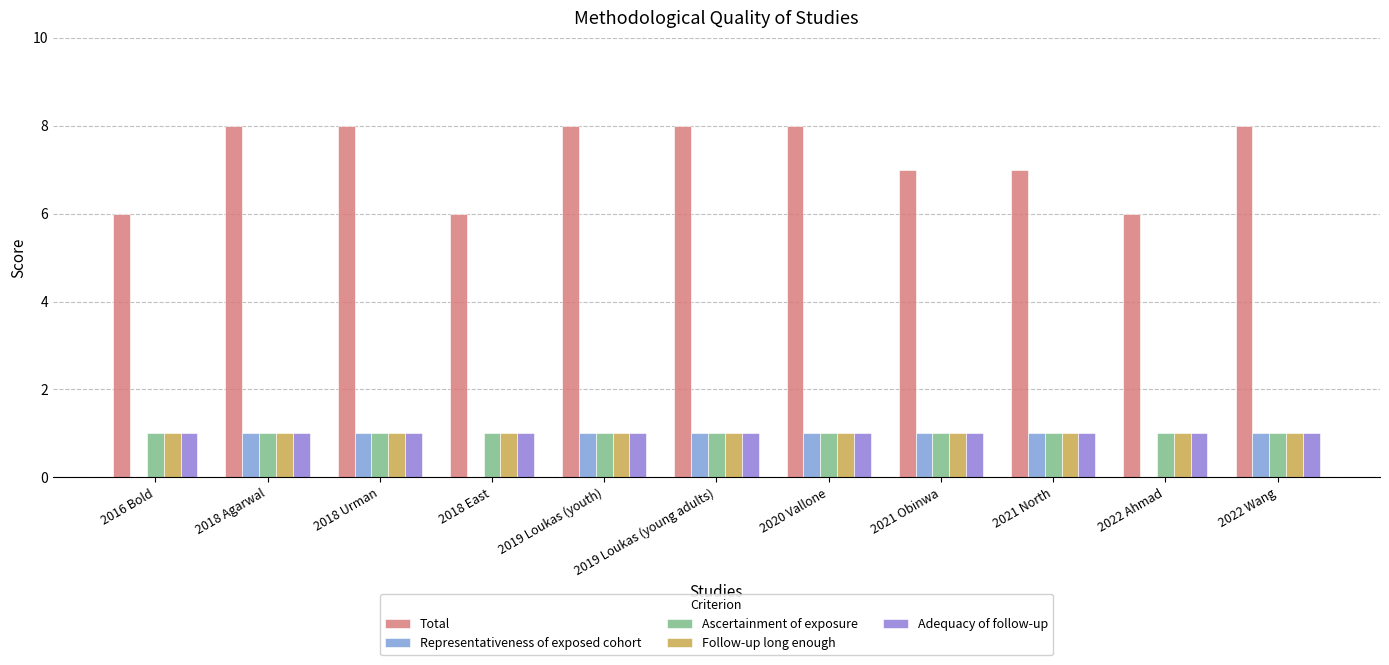

What is the greatest value displayed?

8